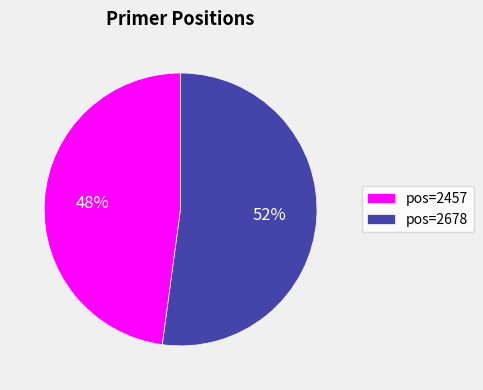

Do pos=2457 and pos=2678 together represent more than half of the pie?

Yes